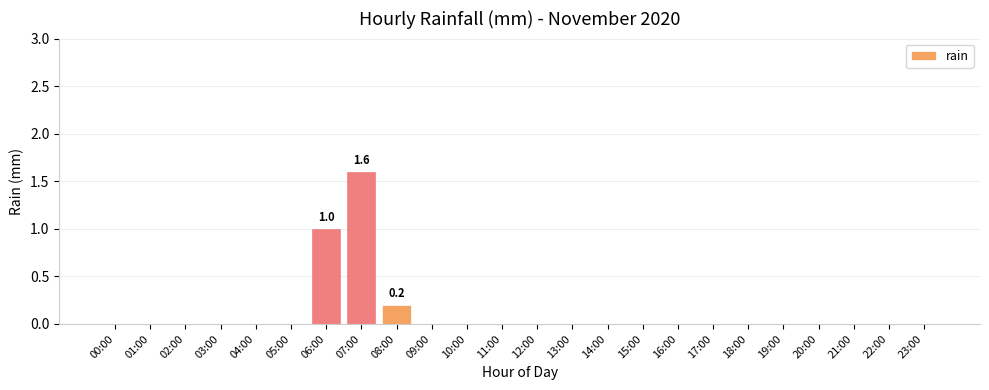

Which has a higher value, 02:00 or 06:00?

06:00